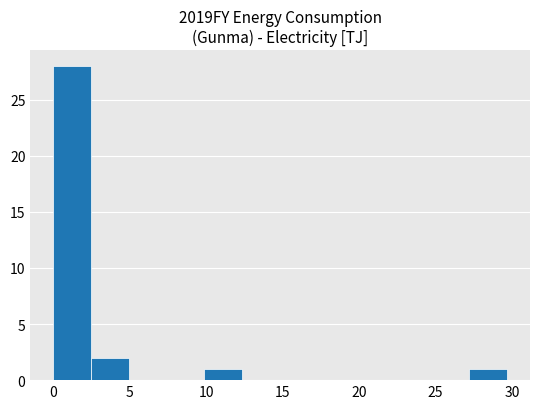

What is the height of the bar covering 10.0 to 12.5 on the x-axis? Neither the bar edges nor the heights are printed on the chart, so give them approximately, as read against the axes.

1